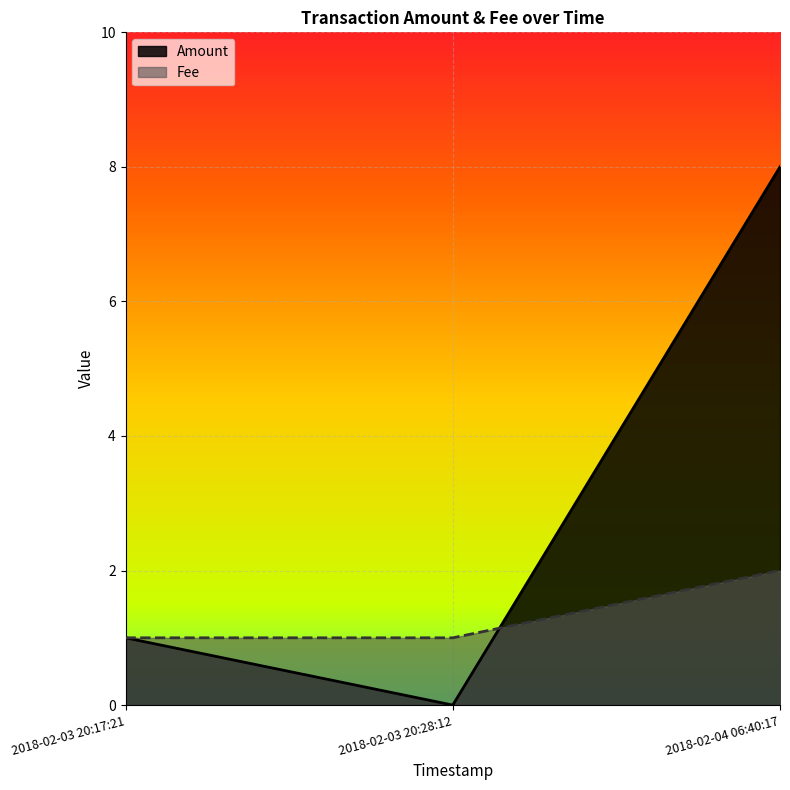

Where is Amount nearest to the value 4?

2018-02-03 20:17:21